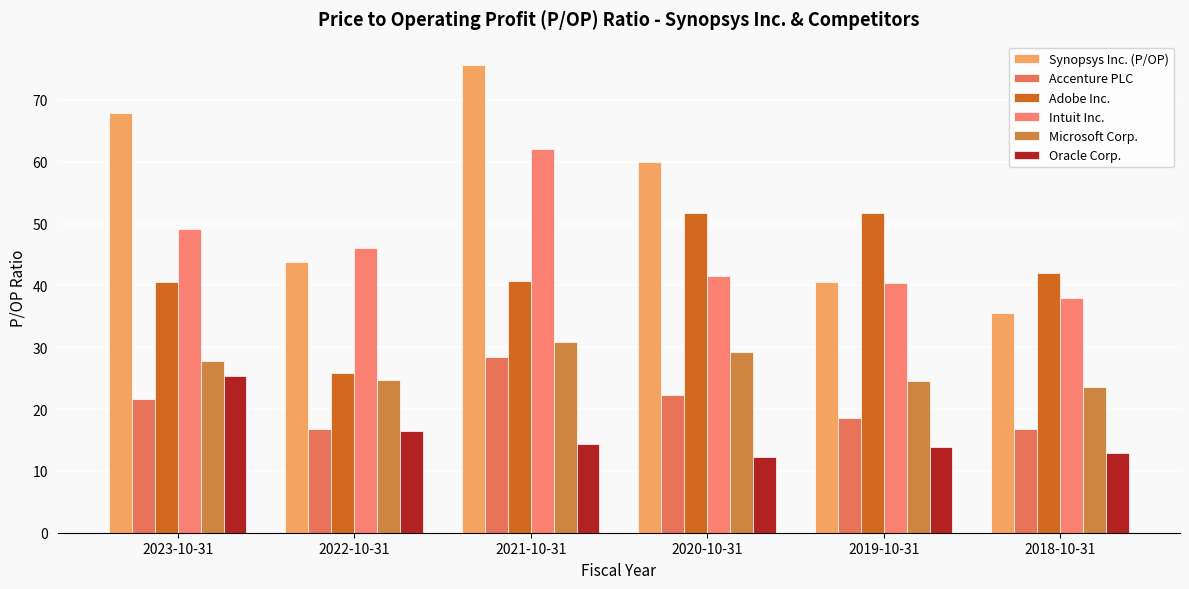

What is the value of the Microsoft Corp. bar at the 5th from the left?

24.5